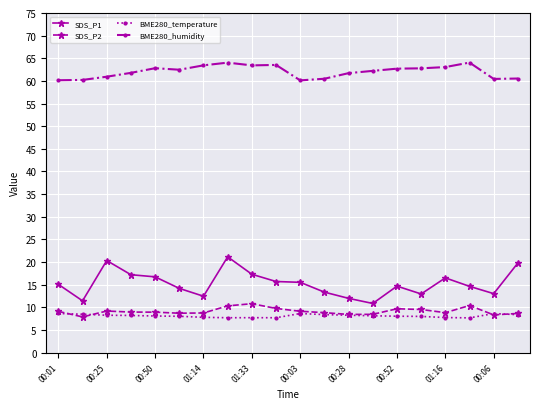

What is the minimum value shown in the chart?

7.7